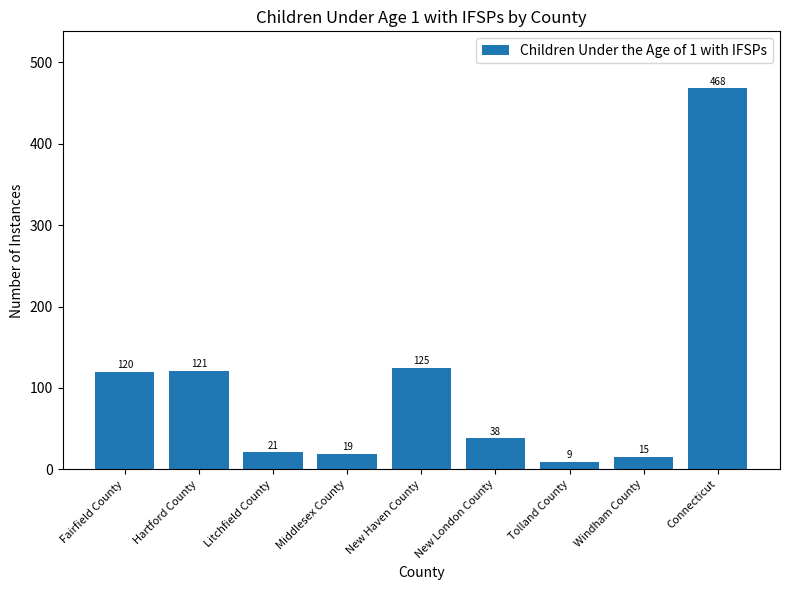

True or false: the data shows 120 at Fairfield County.

True